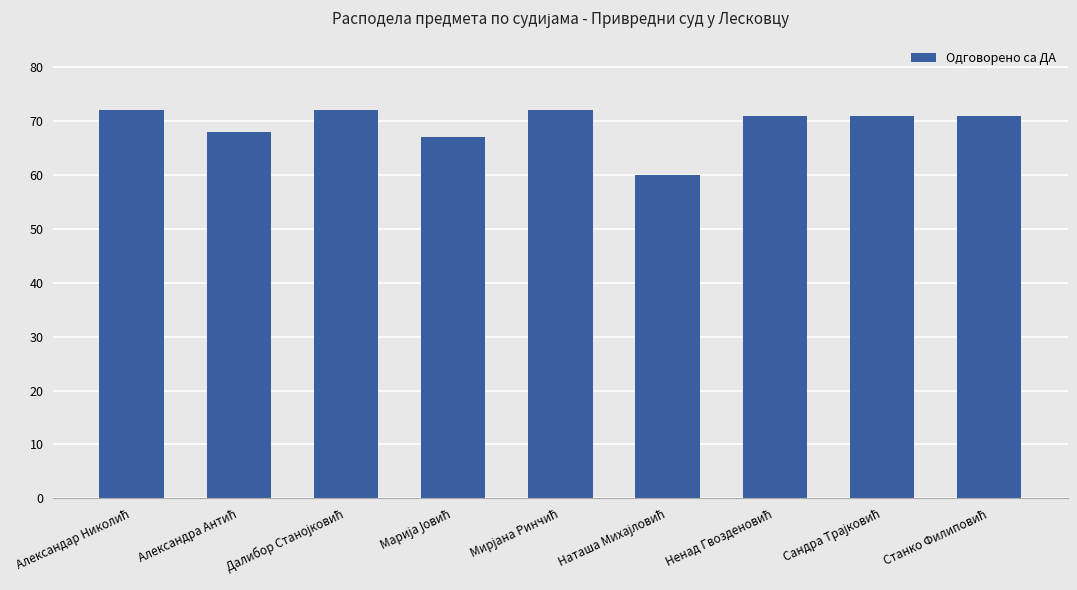

What is the sum of all values?

624